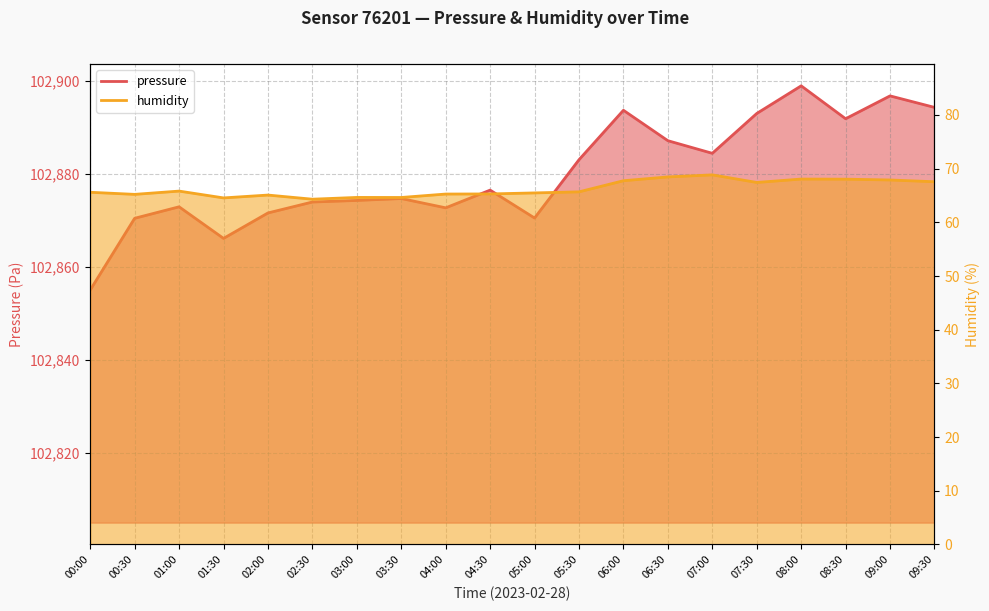

True or false: pressure has more than 1 points higher than both neighbors.

True